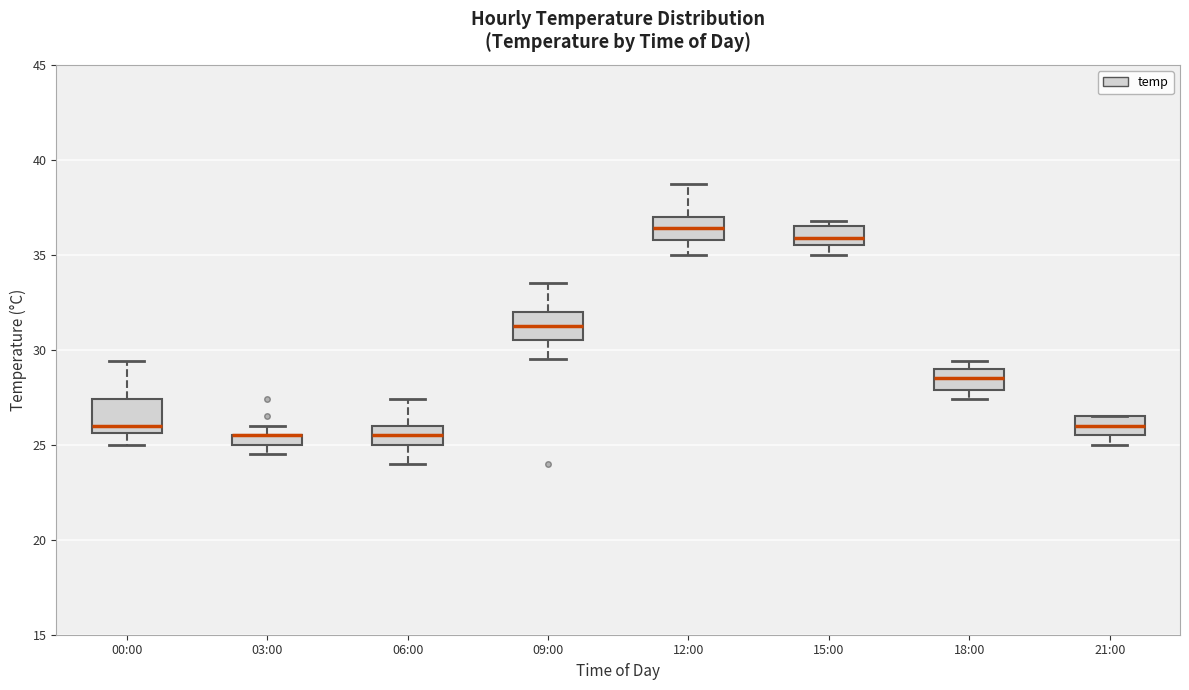

Where is the lower edge of the box for 03:00 on the y-axis? The values are not printed on the chart, so give them approximately, as read against the axis.

25.0